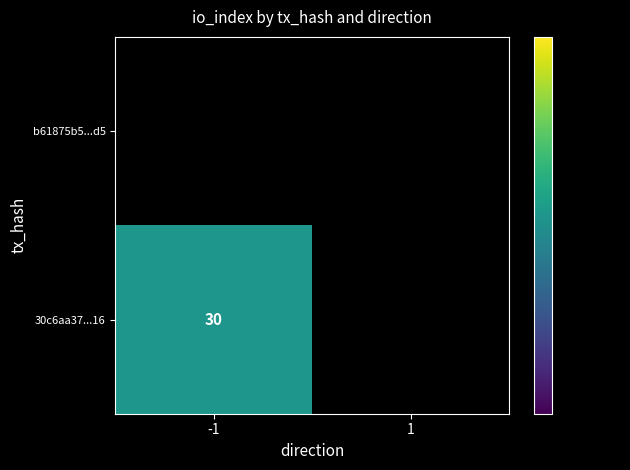

The value of 30c6aa37...16 at -1 is 30. True or false?

True